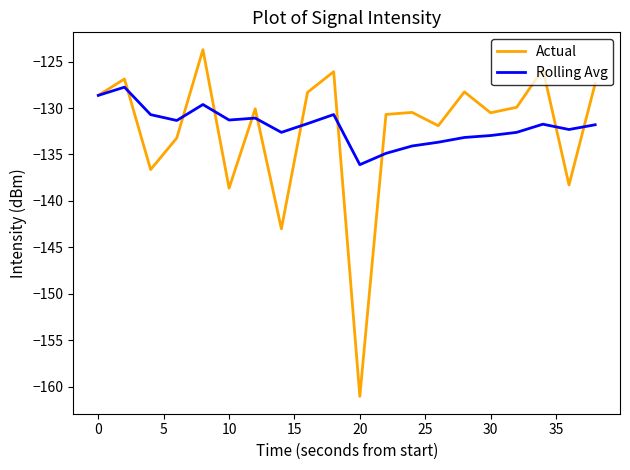

What is the maximum value shown in the chart?

-123.7